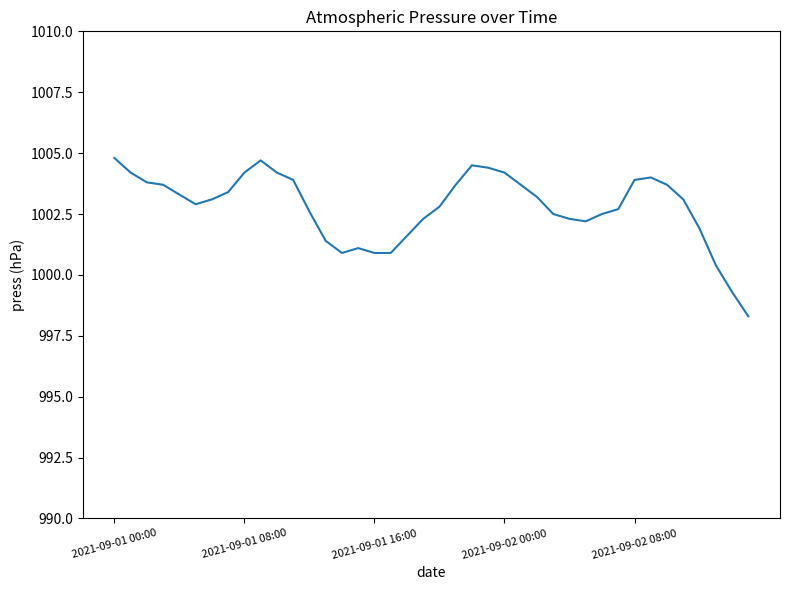

What is the maximum value shown in the chart?

1004.8